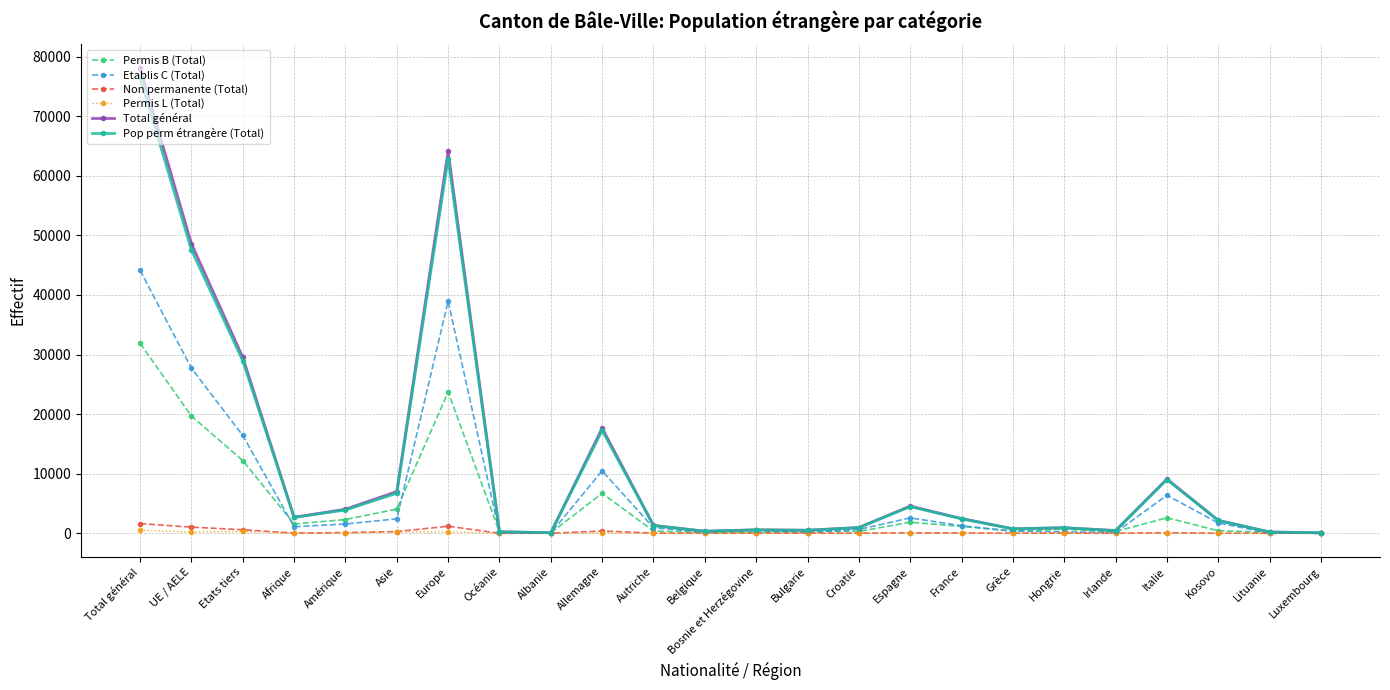

What is the greatest value displayed?

78152